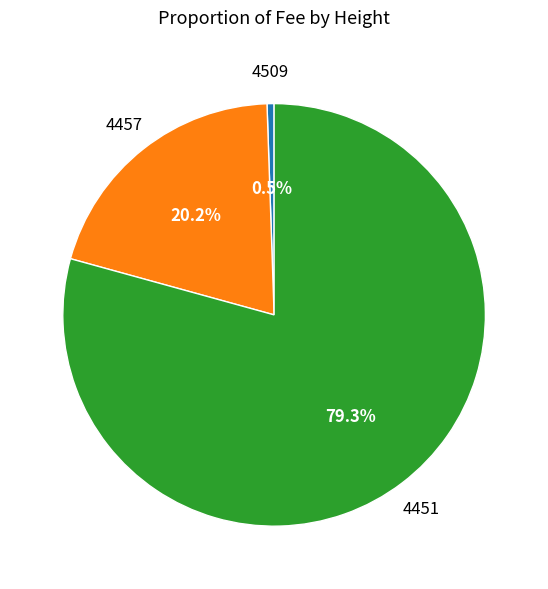

How many segments does this pie chart have?

3